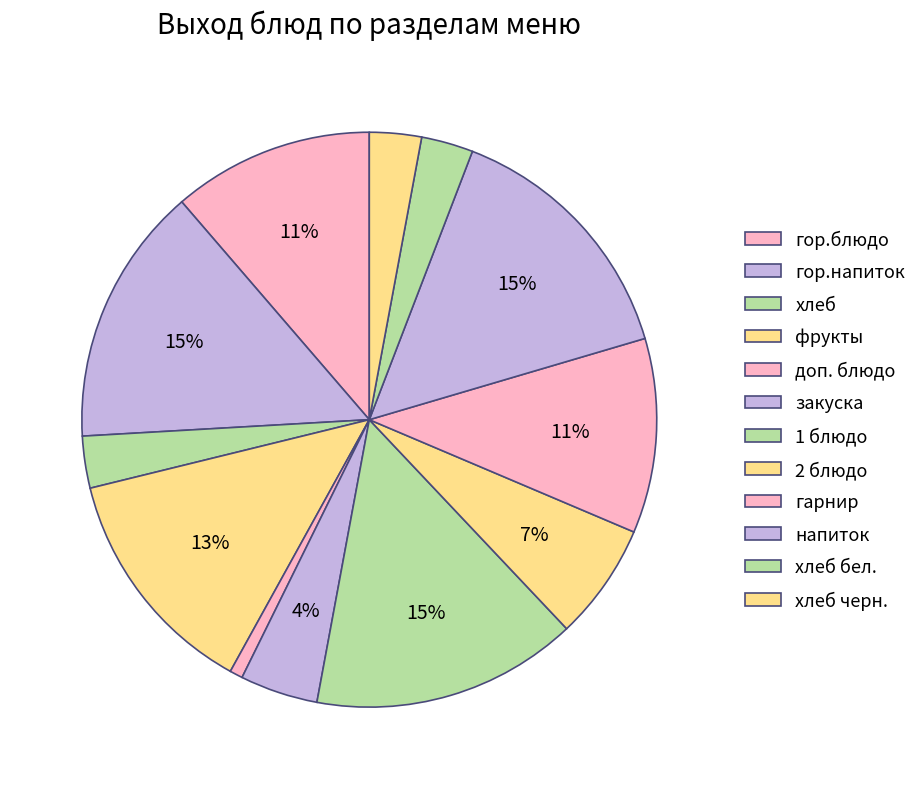

To the nearest percent, what is the difference between the largest and smallest slice percentages?

14%